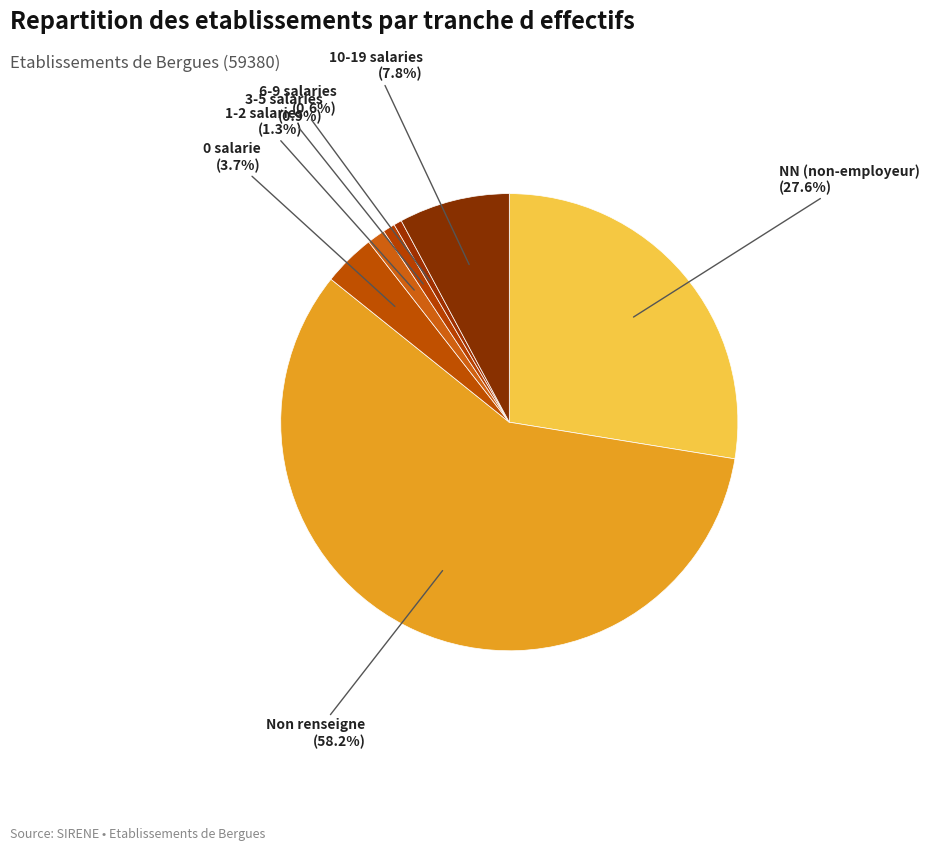

Which slice is the largest?

Non renseigne